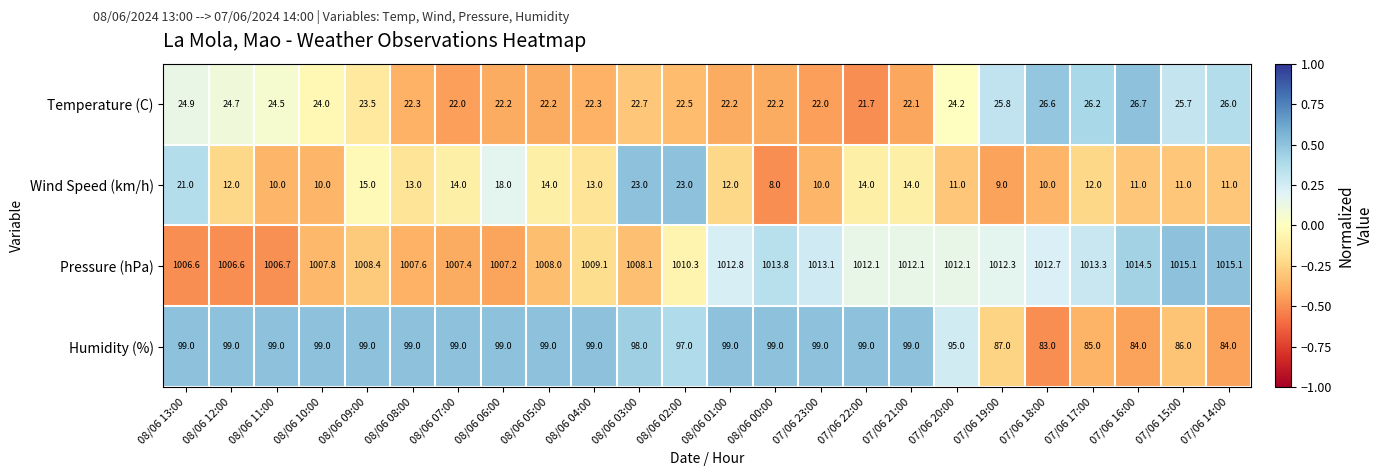

Which series has the largest total across all categories?

Pressure (hPa)